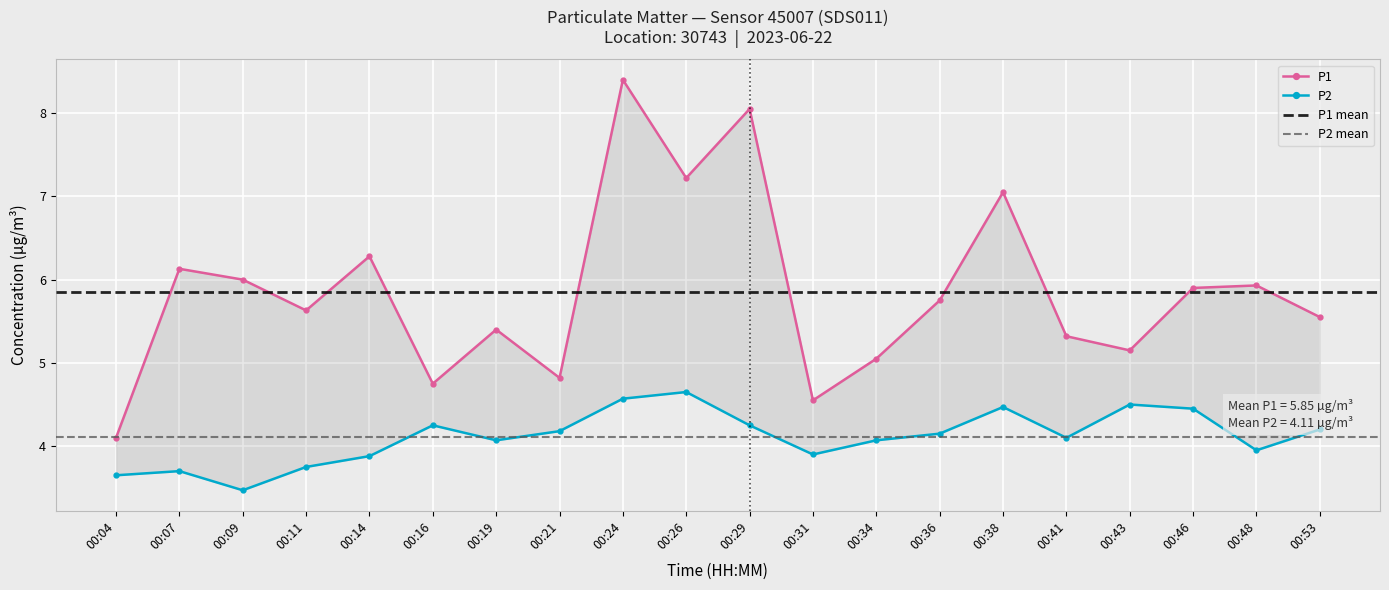

How many interior local valleys does the P1 series have?

6